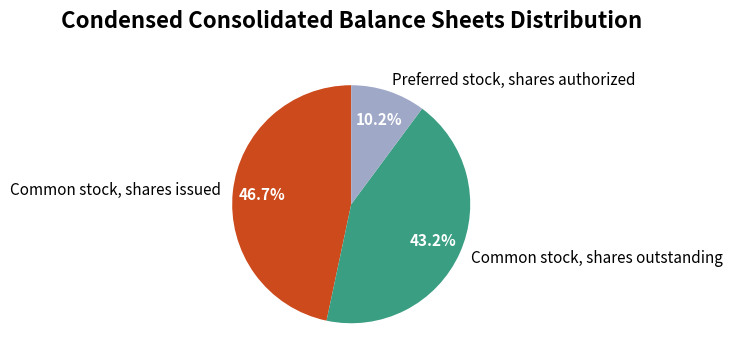

How much of the chart is everything except Preferred stock, shares authorized?

89.8%